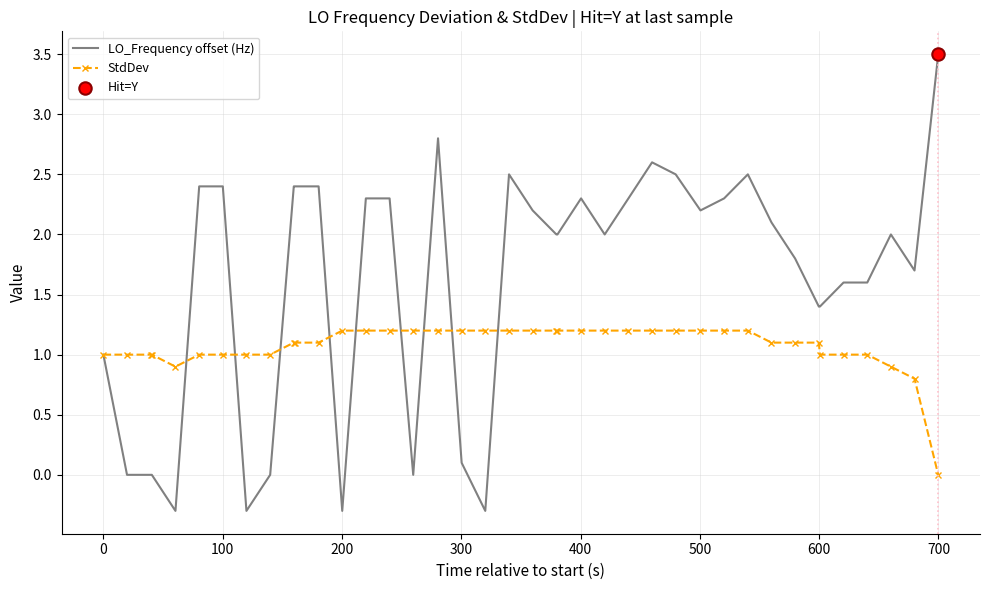

Which series has the largest range (max minus min)?

LO_Frequency offset (Hz)